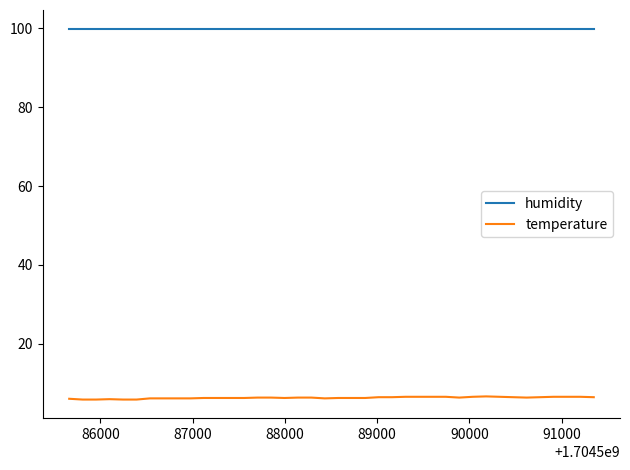

Which series has the largest range (max minus min)?

temperature